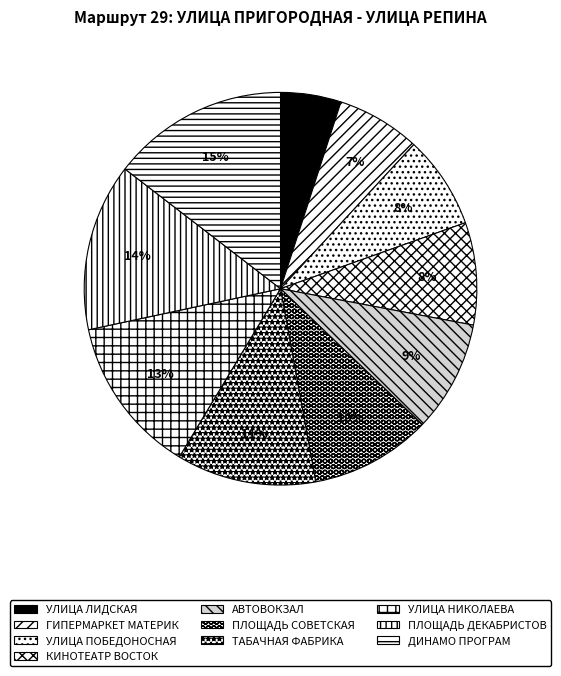

True or false: ПЛОЩАДЬ СОВЕТСКАЯ accounts for 10% of the total.

True